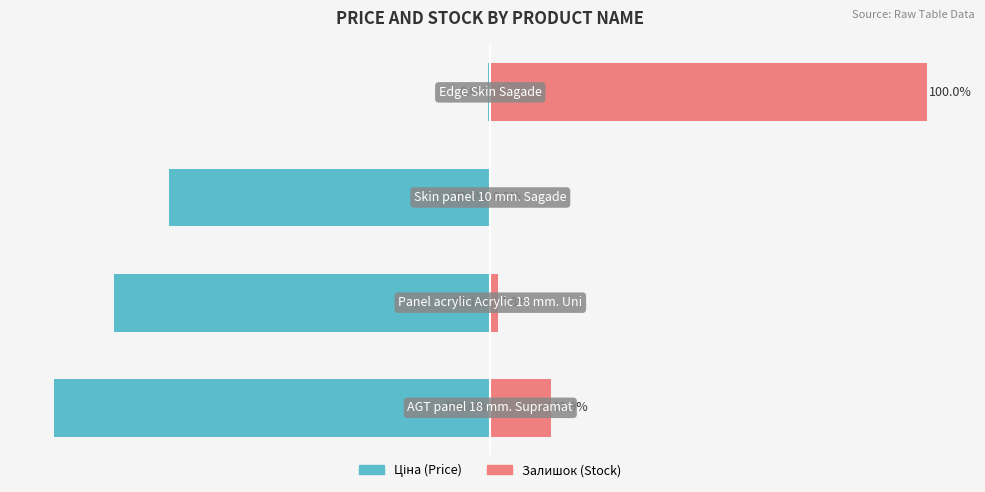

How many bars are there in total?

8